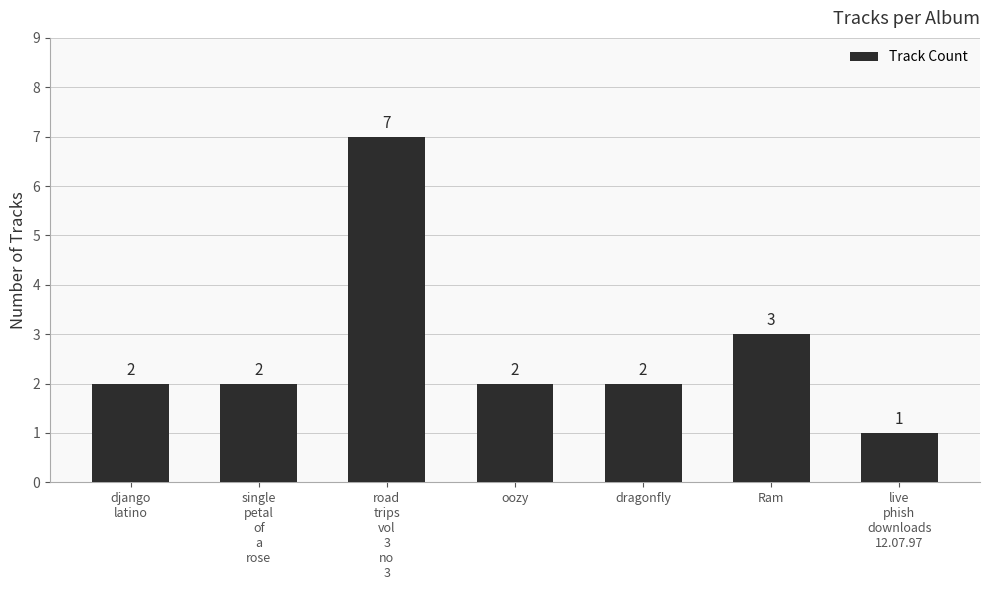

What is the change in value from dragonfly to live
phish
downloads
12.07.97?

-1